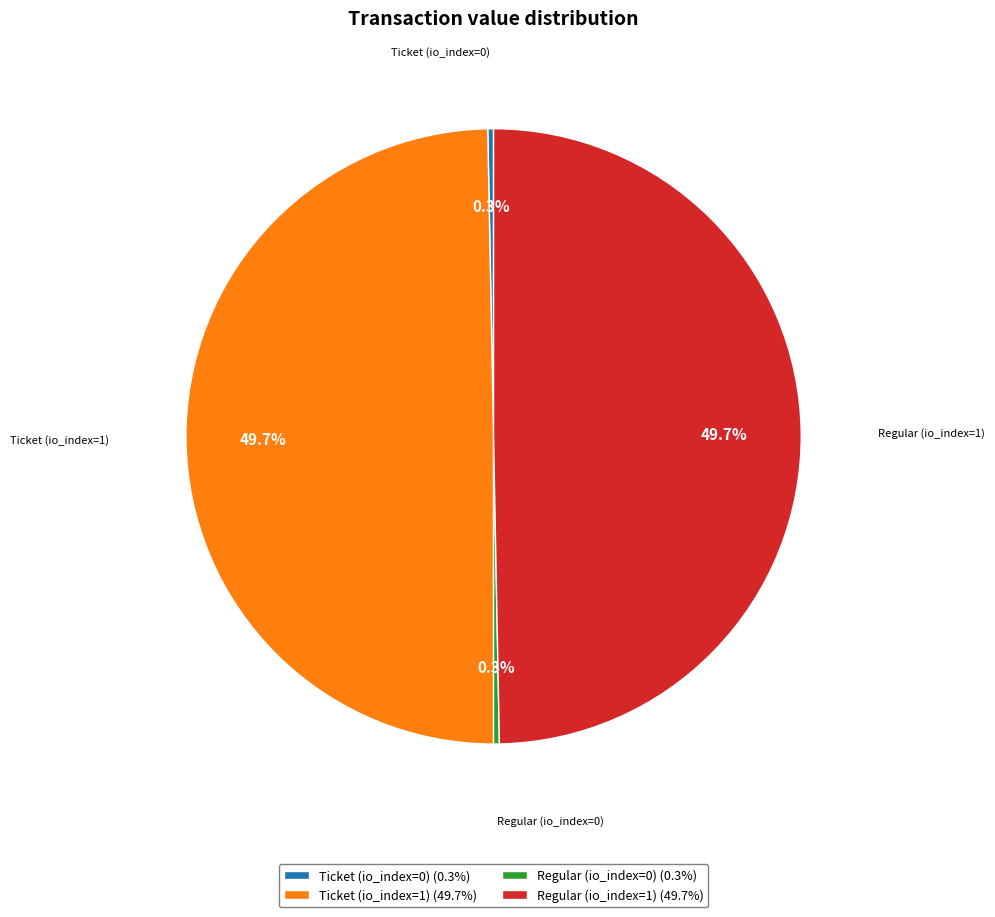

How many segments does this pie chart have?

4